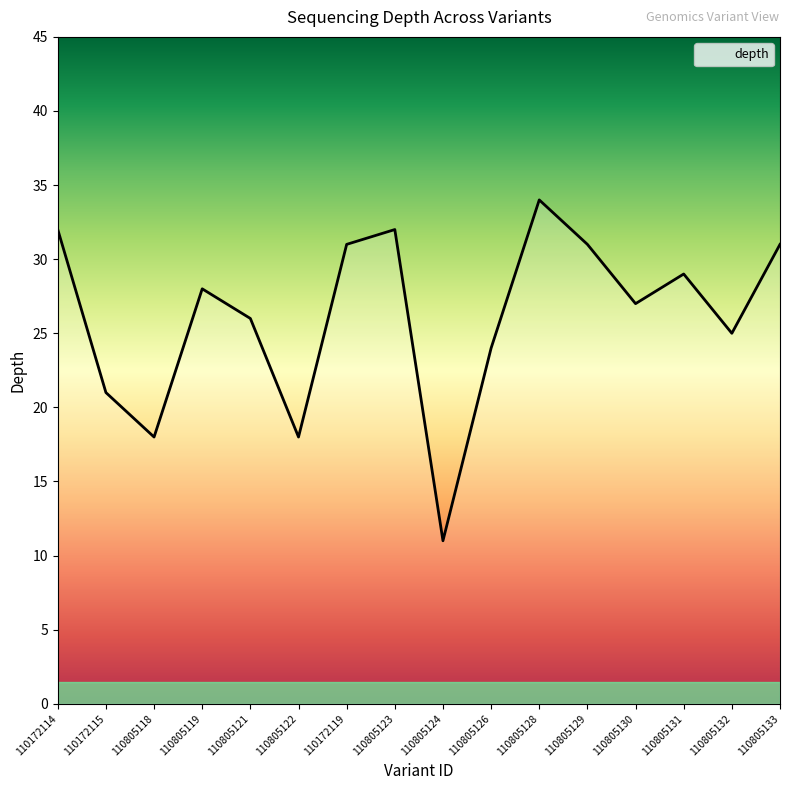

How many lines are shown in the chart?

1